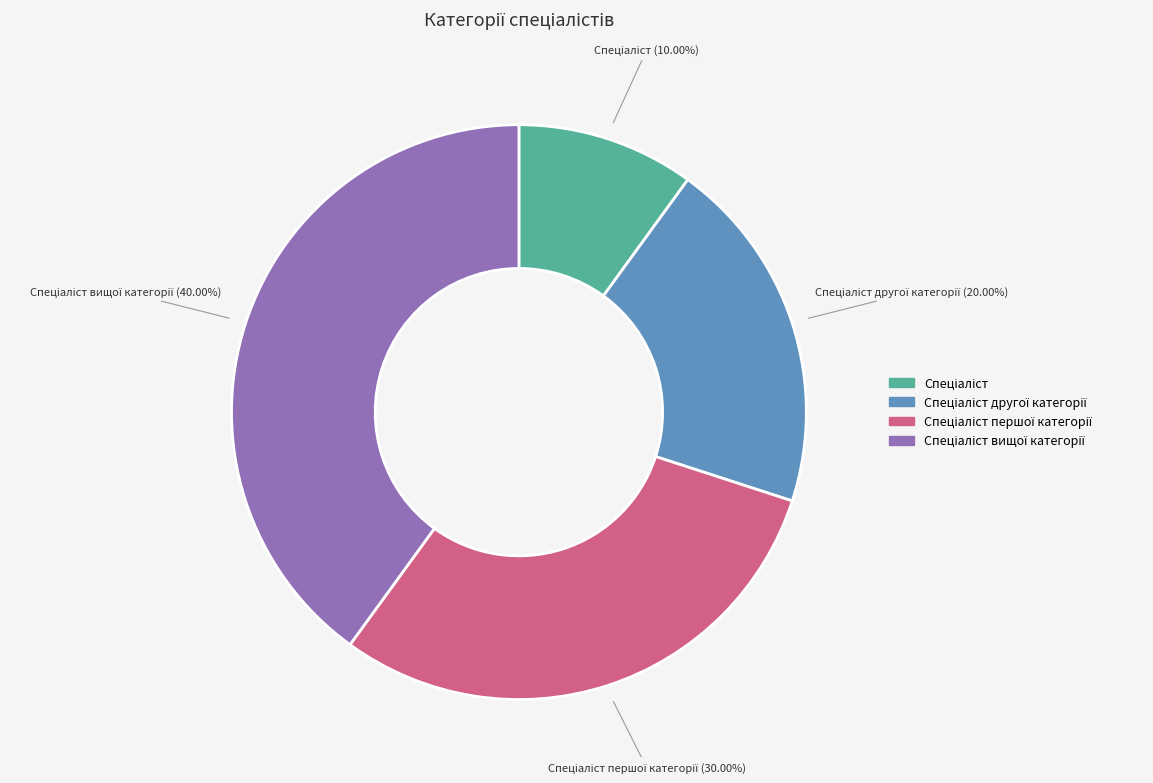

Is there any slice that represents more than half of the pie?

No